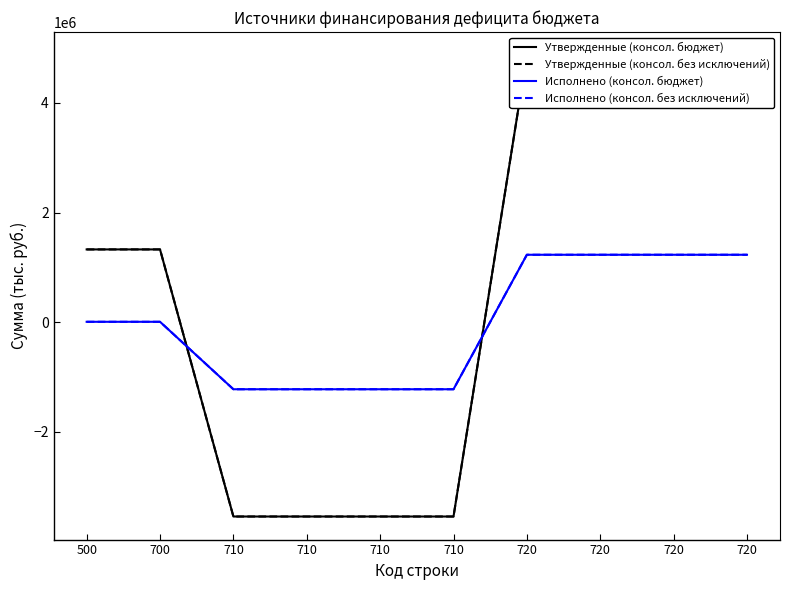

The value of Исполнено (консол. без исключений) at 710 is -781537.4. True or false?

False